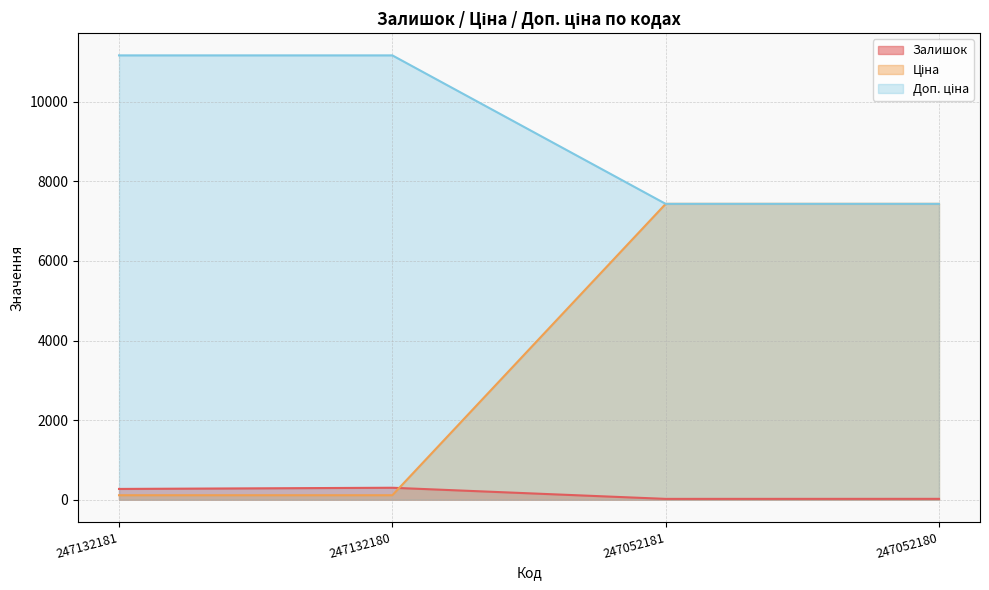

What is the value of the Залишок point at the 1st from the left?

270.0